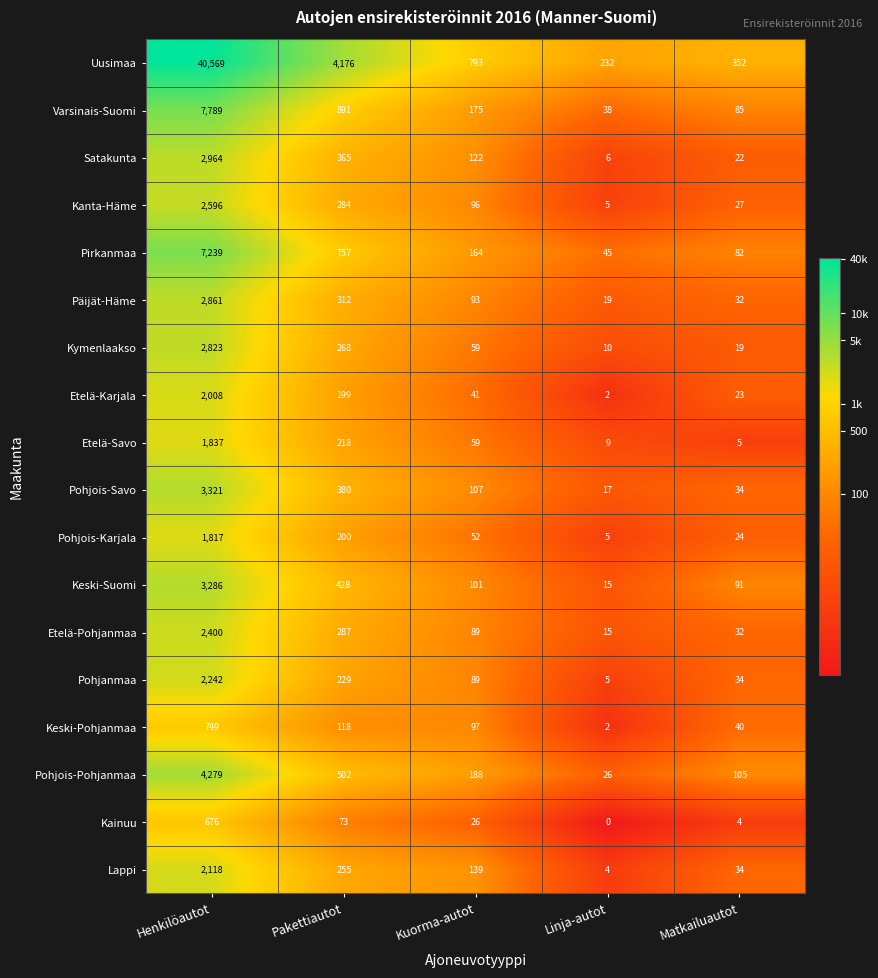

The Lappi series shows 49 at Matkailuautot. True or false?

False